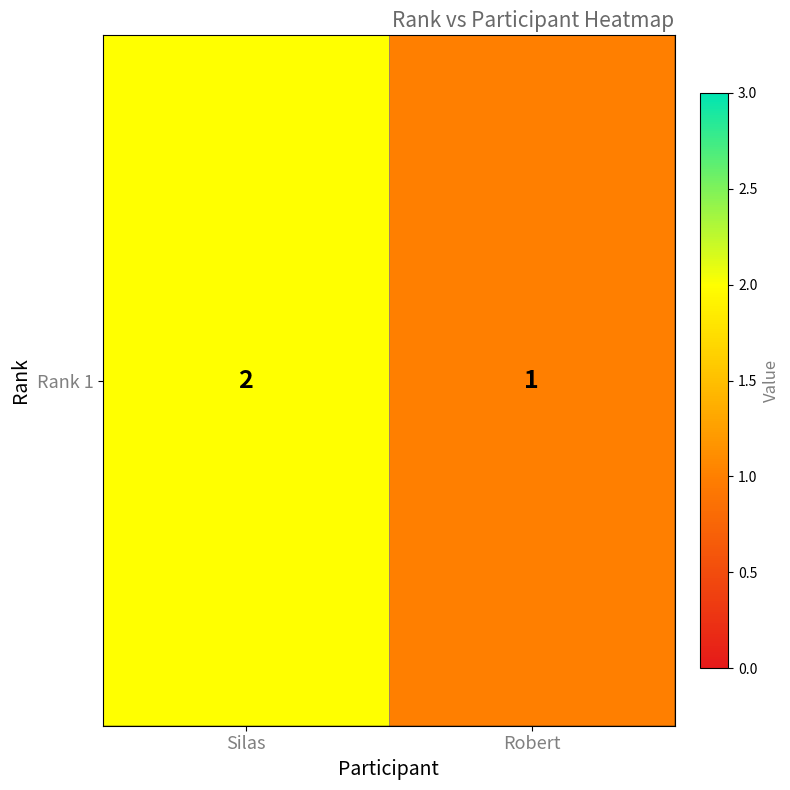

The chart shows a value of 1 at Robert. True or false?

True